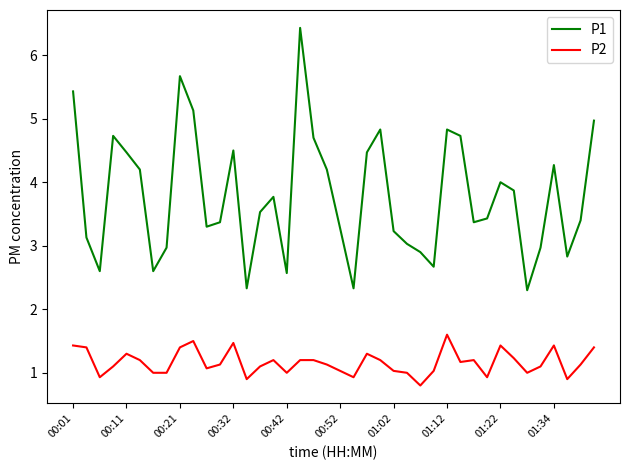

Which series has the widest spread of values?

P1